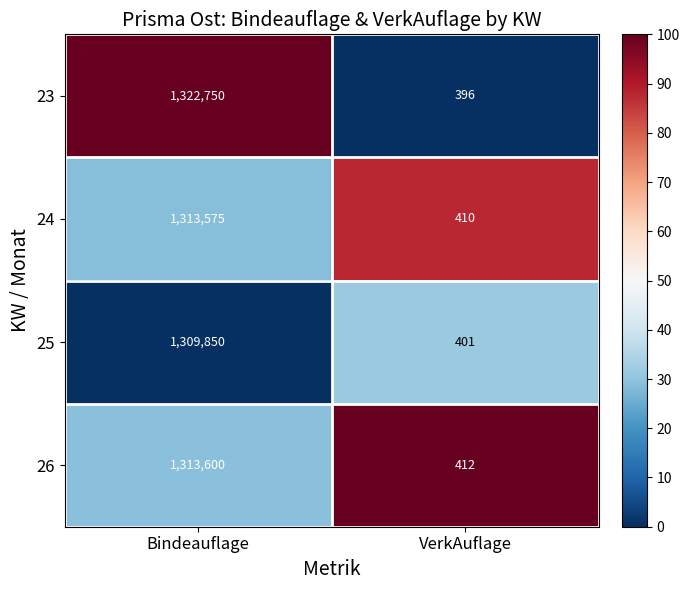

Rank the series by their maximum value, from lowest to highest.

25, 24, 26, 23